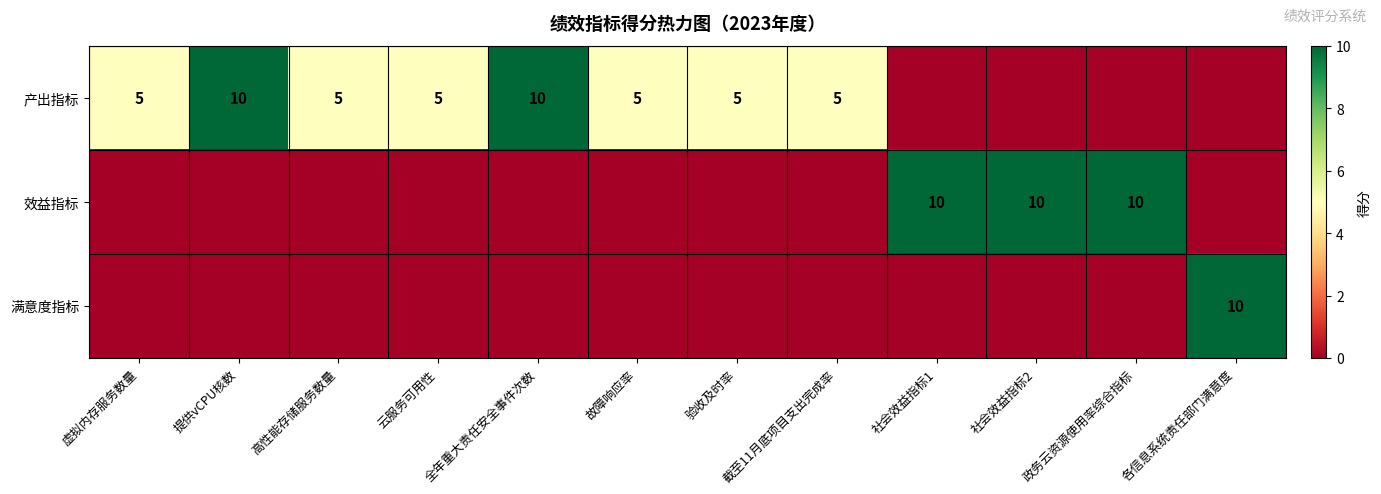

Is it true that 产出指标 equals 10 at 提供vCPU核数?

True